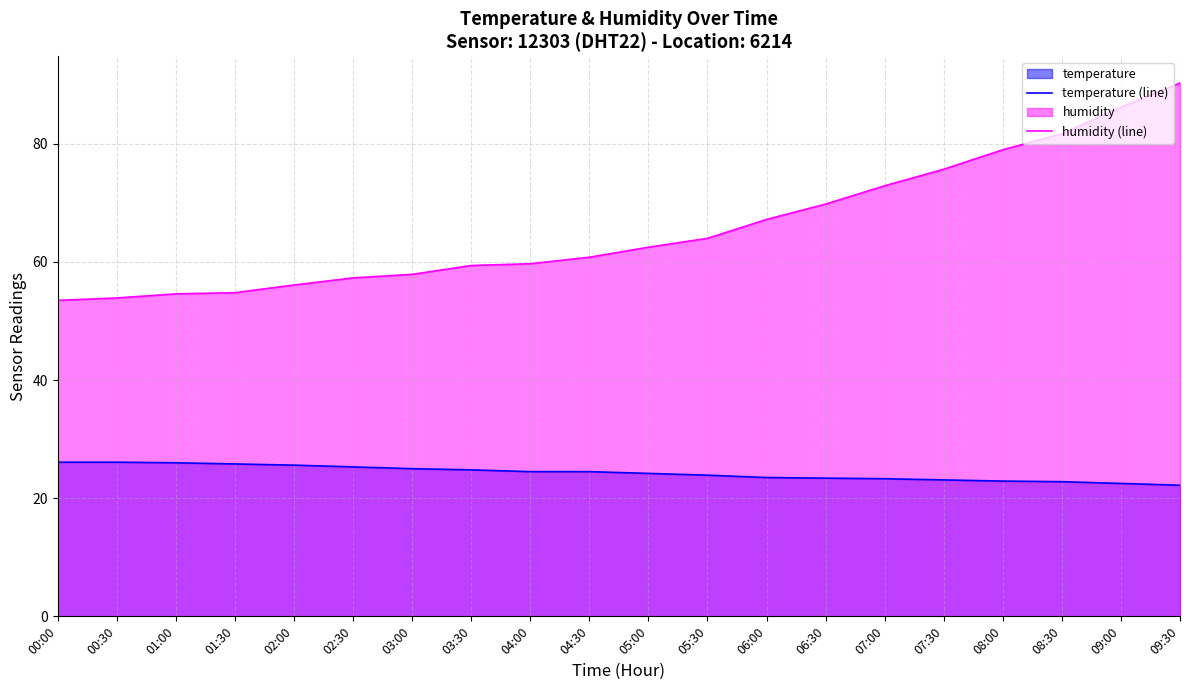

What is the average value of the humidity (line) series?

65.9